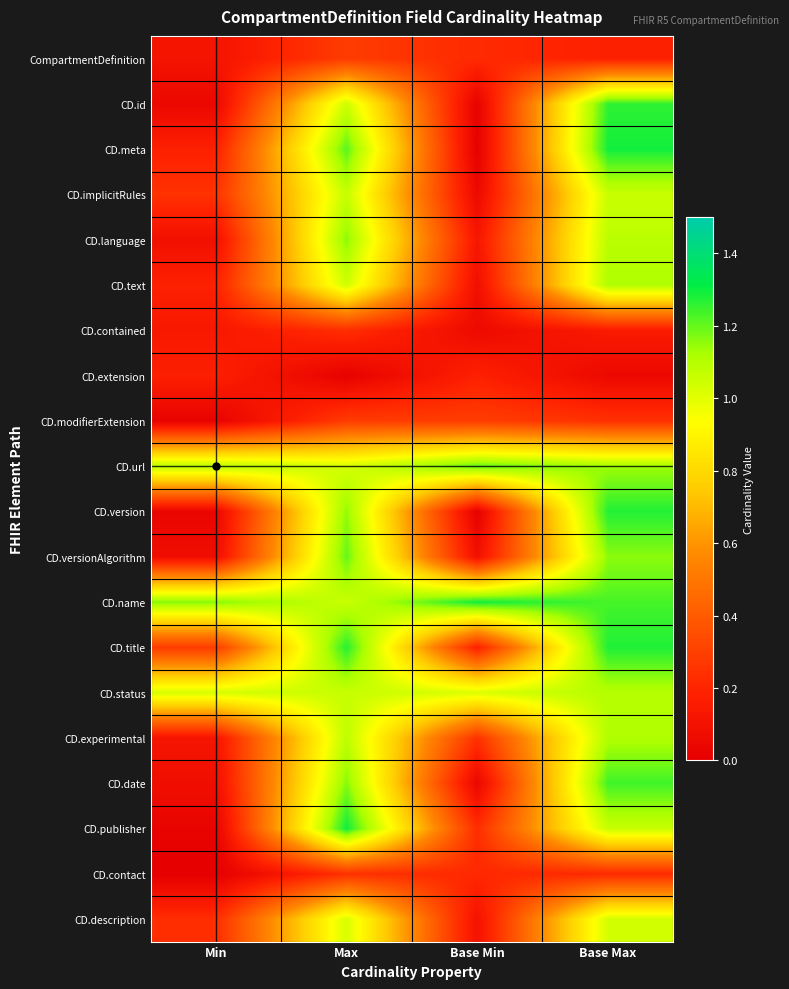

Reading left to right, transcribe all the data shown in this chart.

CompartmentDefinition: Min=0.1	Max=0.3	Base Min=0.2	Base Max=0.2
CD.id: Min=0.0	Max=1.0	Base Min=0.0	Base Max=1.3
CD.meta: Min=0.2	Max=1.2	Base Min=0.0	Base Max=1.3
CD.implicitRules: Min=0.2	Max=1.1	Base Min=0.1	Base Max=1.1
CD.language: Min=0.1	Max=1.2	Base Min=0.1	Base Max=1.1
CD.text: Min=0.2	Max=1.0	Base Min=0.1	Base Max=1.1
CD.contained: Min=0.1	Max=0.2	Base Min=0.1	Base Max=0.2
CD.extension: Min=0.2	Max=0.0	Base Min=0.2	Base Max=0.1
CD.modifierExtension: Min=0.0	Max=0.3	Base Min=0.3	Base Max=0.2
CD.url: Min=1.1	Max=1.0	Base Min=1.2	Base Max=1.1
CD.version: Min=0.0	Max=1.1	Base Min=0.0	Base Max=1.3
CD.versionAlgorithm: Min=0.1	Max=1.2	Base Min=0.1	Base Max=1.2
CD.name: Min=1.2	Max=1.1	Base Min=1.3	Base Max=1.2
CD.title: Min=0.3	Max=1.3	Base Min=0.2	Base Max=1.3
CD.status: Min=1.0	Max=1.1	Base Min=1.0	Base Max=1.1
CD.experimental: Min=0.1	Max=1.1	Base Min=0.2	Base Max=1.1
CD.date: Min=0.1	Max=1.2	Base Min=0.0	Base Max=1.2
CD.publisher: Min=0.0	Max=1.3	Base Min=0.2	Base Max=1.1
CD.contact: Min=0.0	Max=0.2	Base Min=0.2	Base Max=0.2
CD.description: Min=0.2	Max=1.0	Base Min=0.1	Base Max=1.0